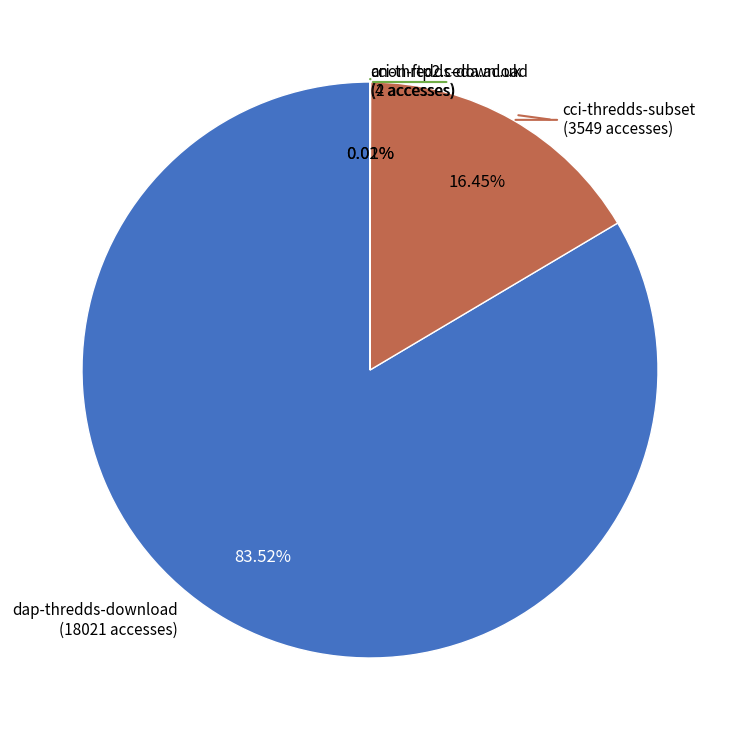

Does any single category account for the majority?

Yes